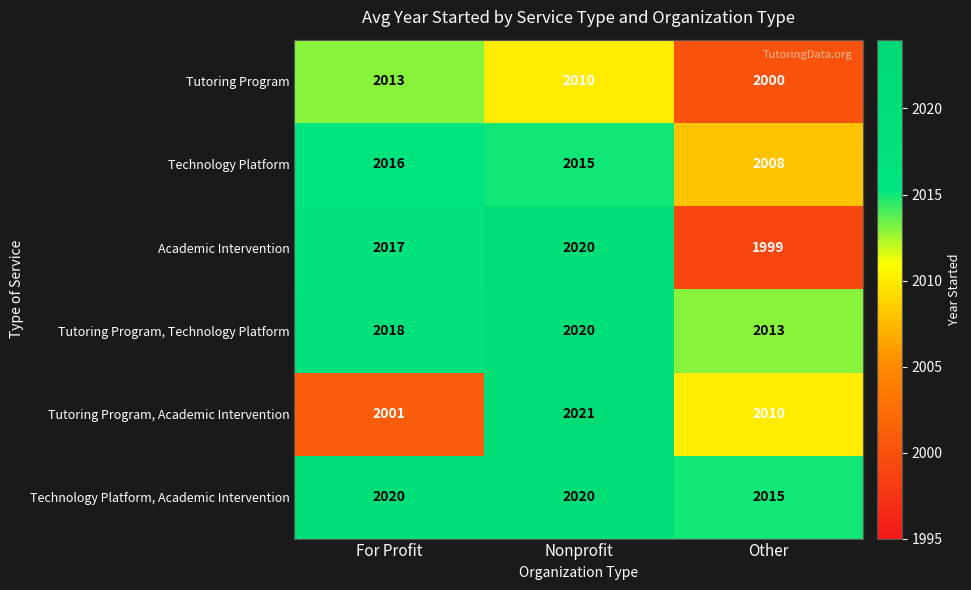

The value of Tutoring Program, Academic Intervention at Nonprofit is 2021. True or false?

True